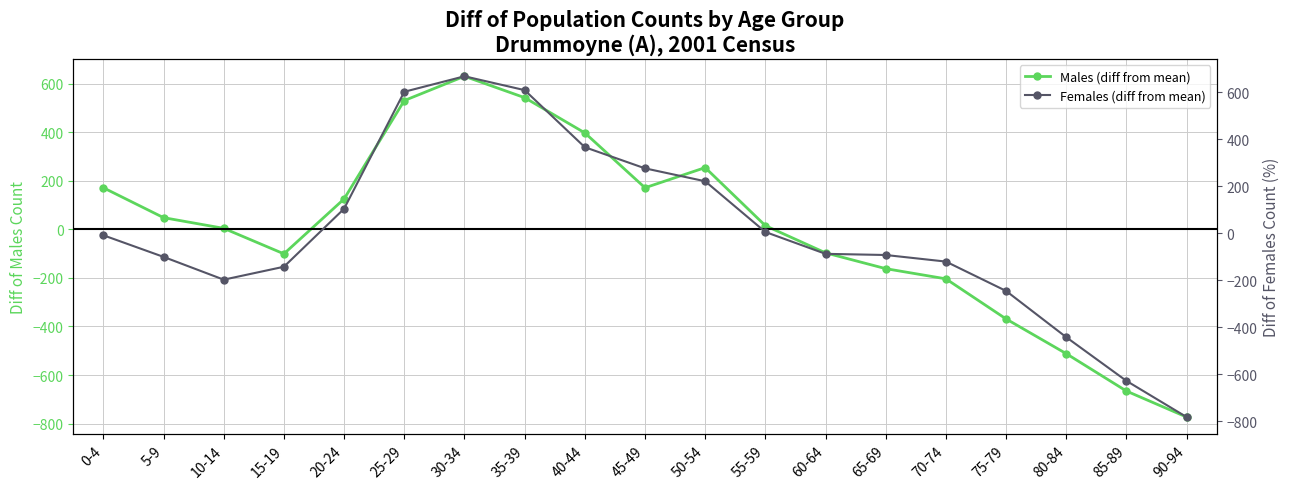

List the labels in order of Males (diff from mean) value, smallest first.

90-94, 85-89, 80-84, 75-79, 70-74, 65-69, 15-19, 60-64, 10-14, 55-59, 5-9, 20-24, 0-4, 45-49, 50-54, 40-44, 25-29, 35-39, 30-34